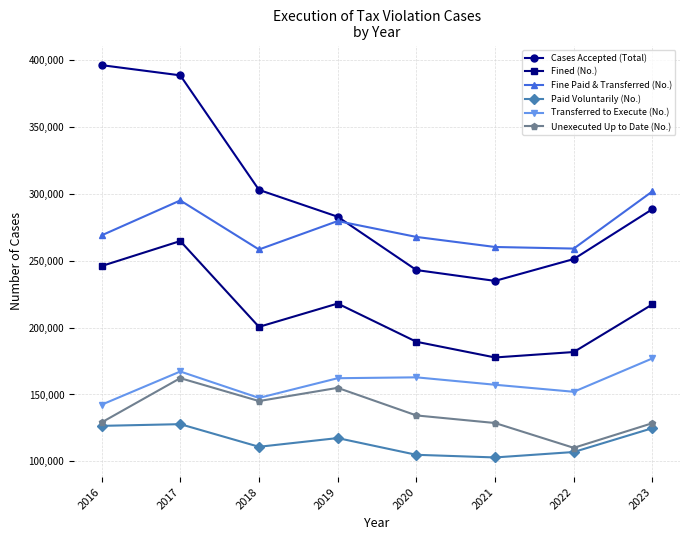

True or false: Paid Voluntarily (No.) and Transferred to Execute (No.) cross at least once.

False